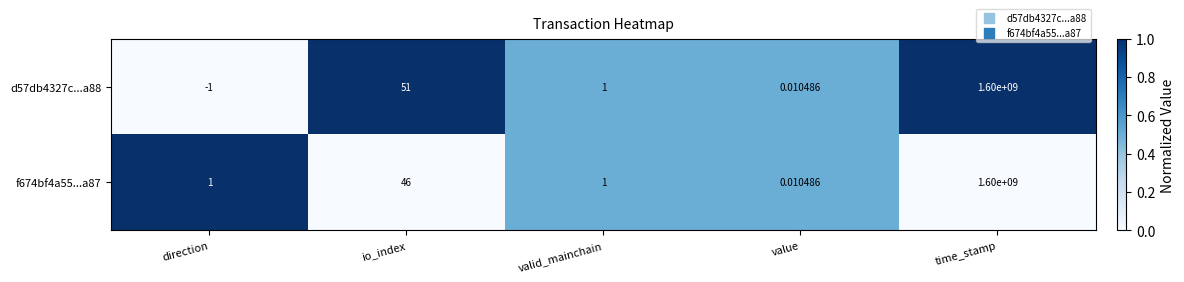

List the labels in order of d57db4327c...a88 value, smallest first.

direction, value, valid_mainchain, io_index, time_stamp